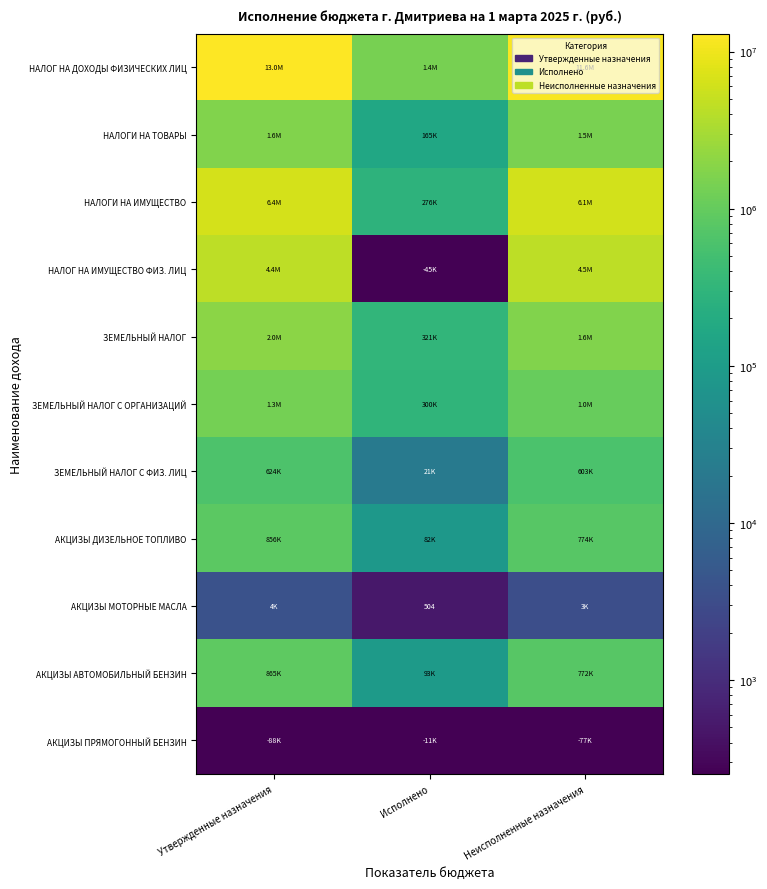

Is the value of ЗЕМЕЛЬНЫЙ НАЛОГ at Неисполненные назначения greater than the value of АКЦИЗЫ АВТОМОБИЛЬНЫЙ БЕНЗИН at Исполнено?

Yes